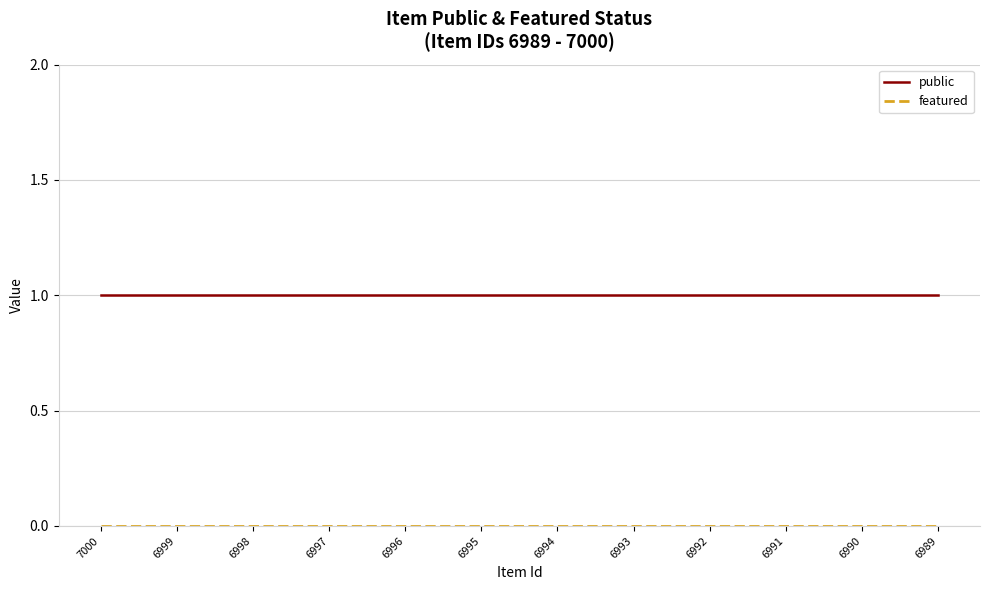

Which series has the largest total across all categories?

public